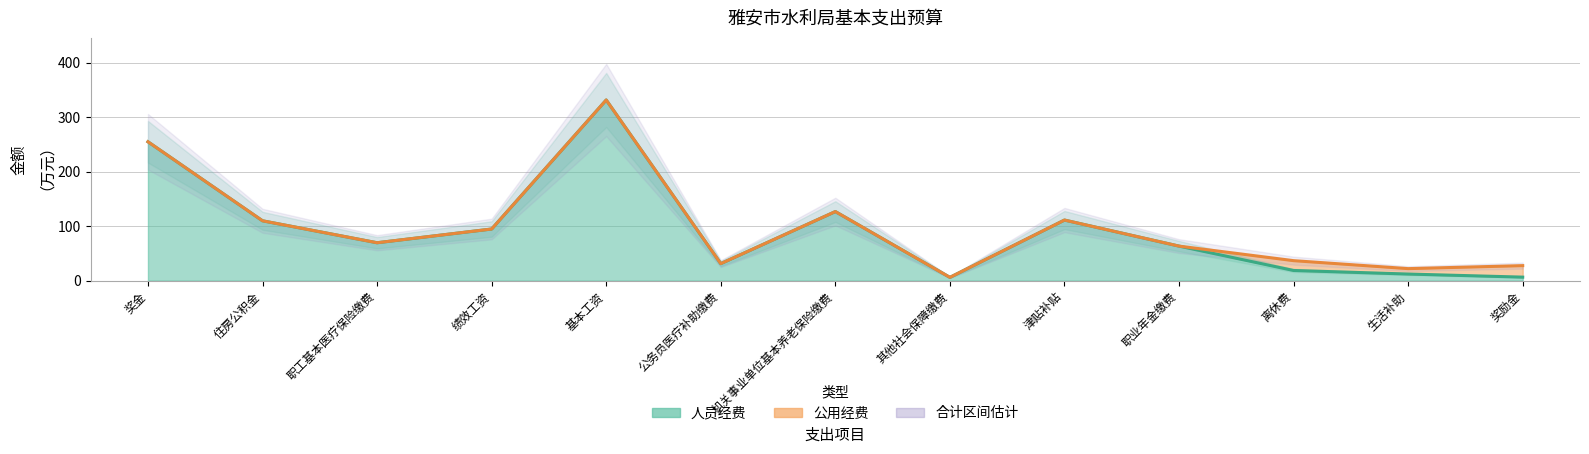

What is the label of the 8th point from the left?

其他社会保障缴费